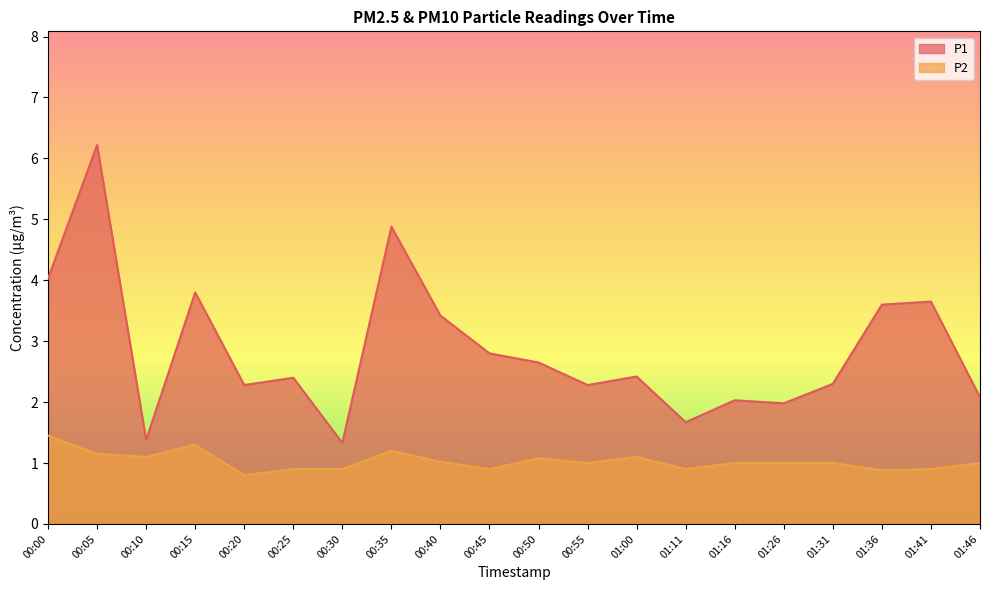

True or false: P1 has a value of 2.6 at 00:50.

True